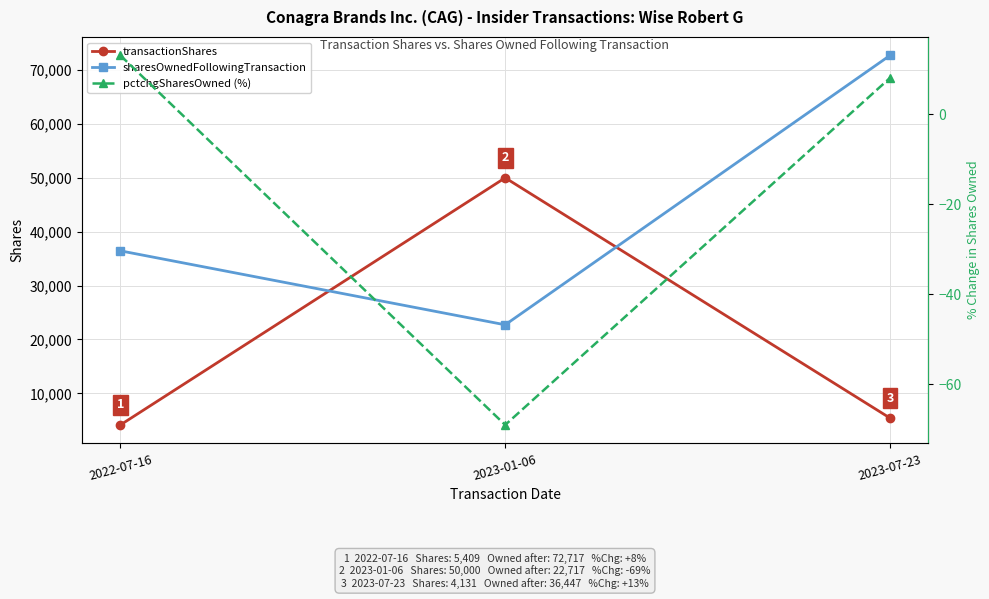

Which series has the largest range (max minus min)?

sharesOwnedFollowingTransaction